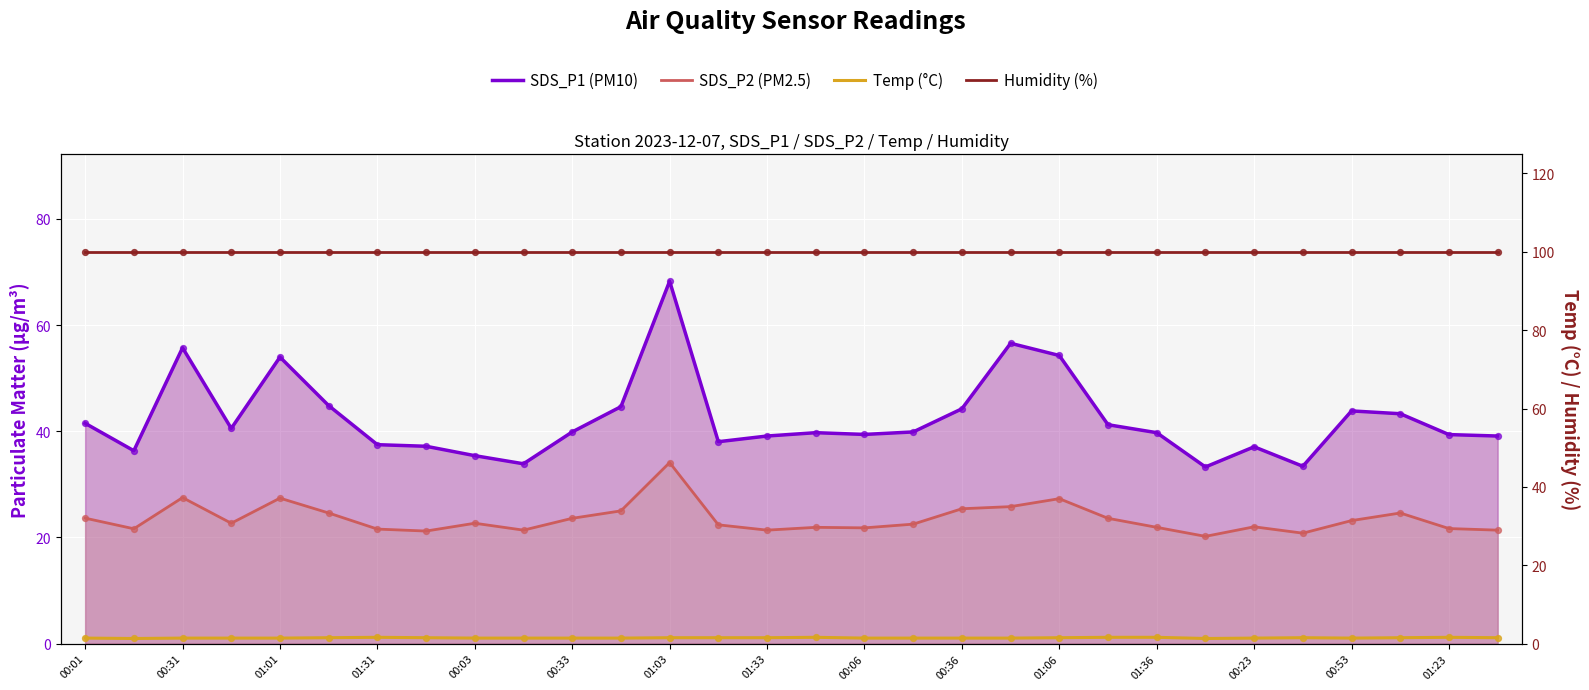

Which series has the largest total across all categories?

Humidity (%)